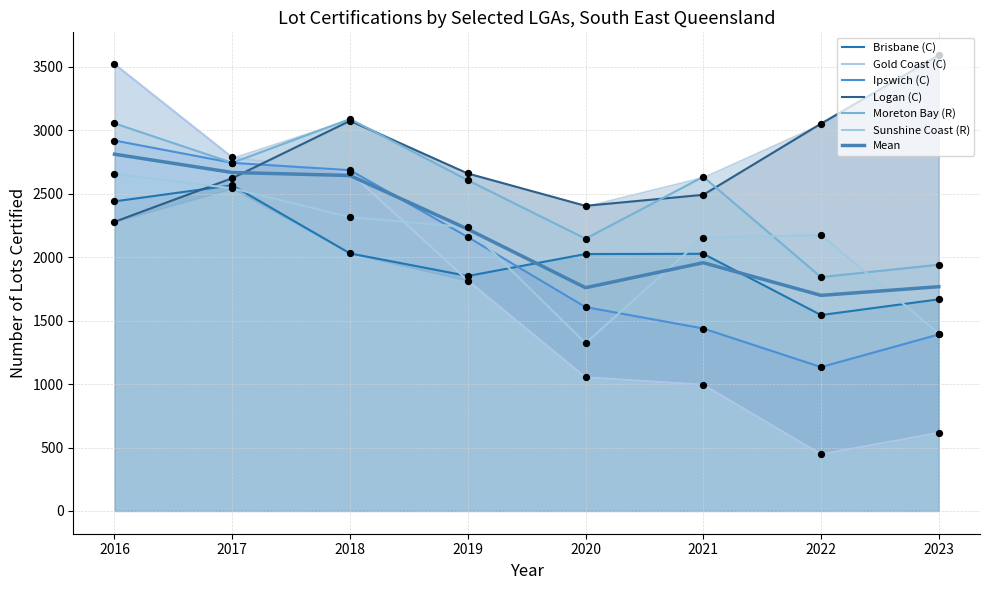

What is the total value across all series at 2023?

10606